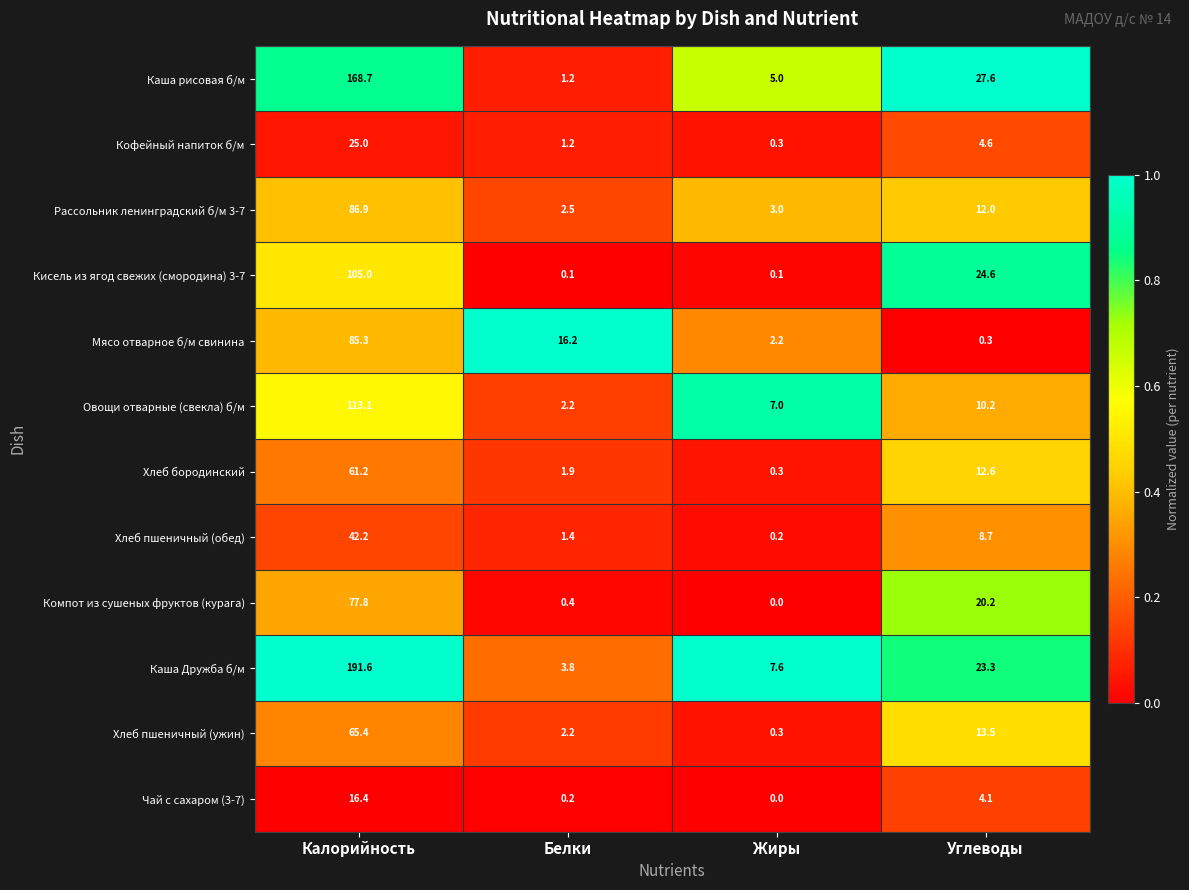

Which series changed the most between Белки and Углеводы?

Каша рисовая б/м